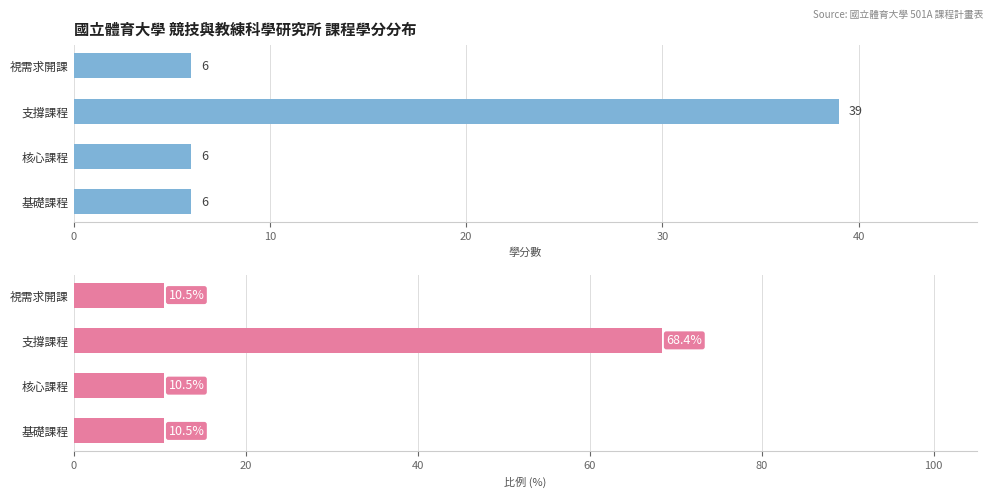

Which series has the largest range (max minus min)?

Percentage